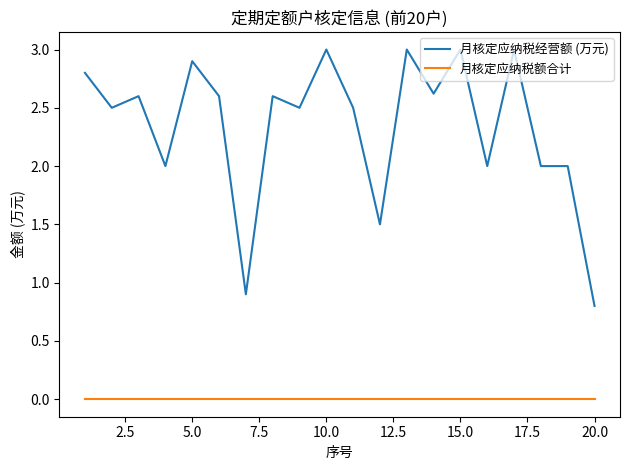

What is the lowest value of the 月核定应纳税经营额 (万元) series?

0.8